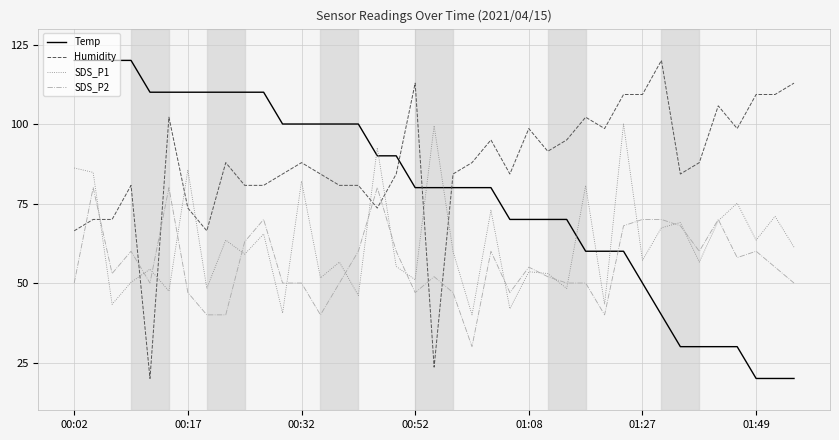

List the series in order of their overall mean, highest first.

Humidity, Temp, SDS_P1, SDS_P2